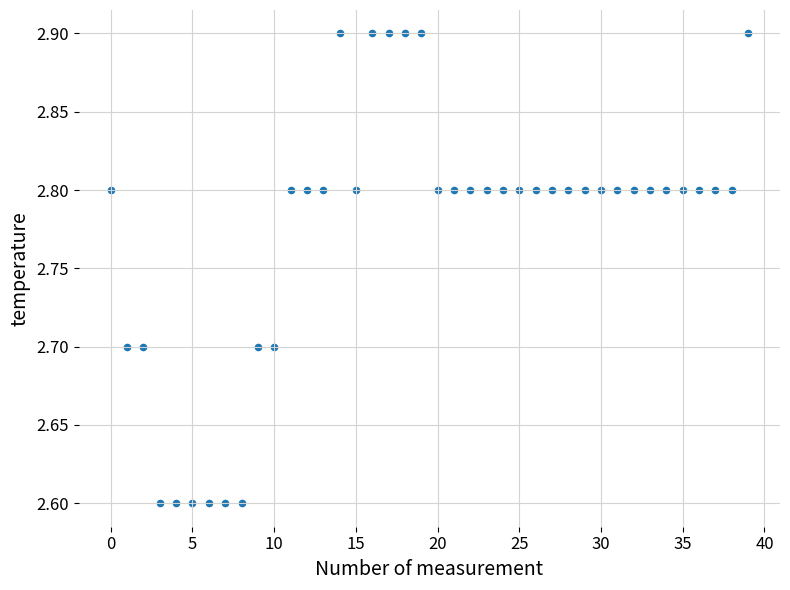

What is the range of Y values (max minus min)?

0.3